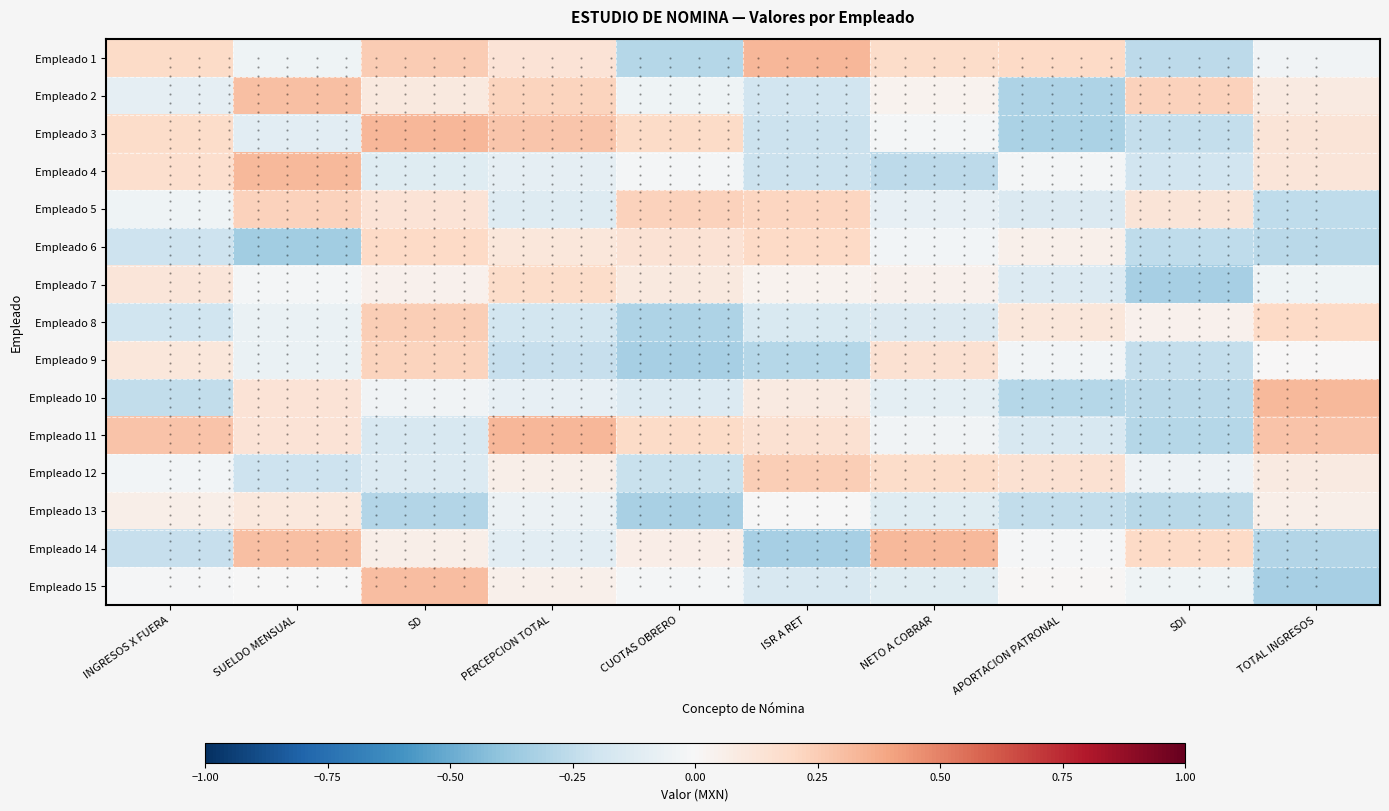

At how many categories does at least one series exceed 0?

10